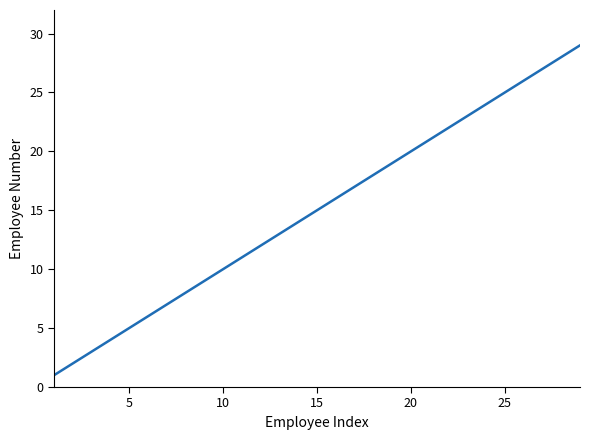

What is the maximum value shown in the chart?

29